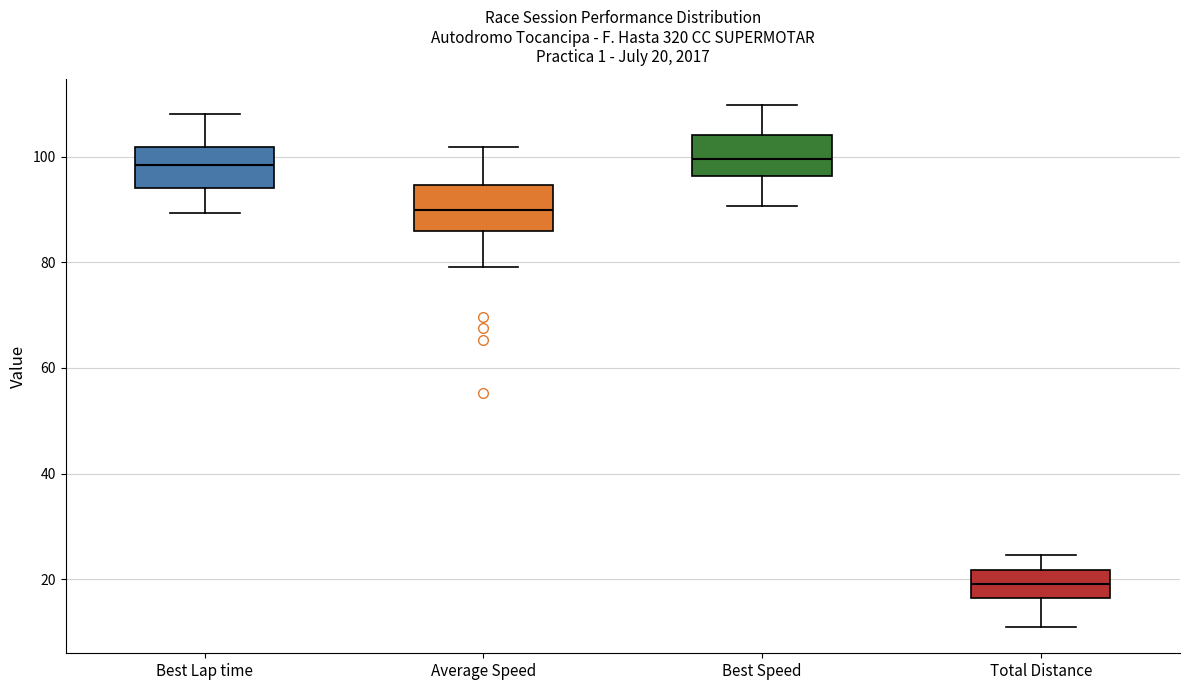

Which box's median line is the lowest?

Total Distance